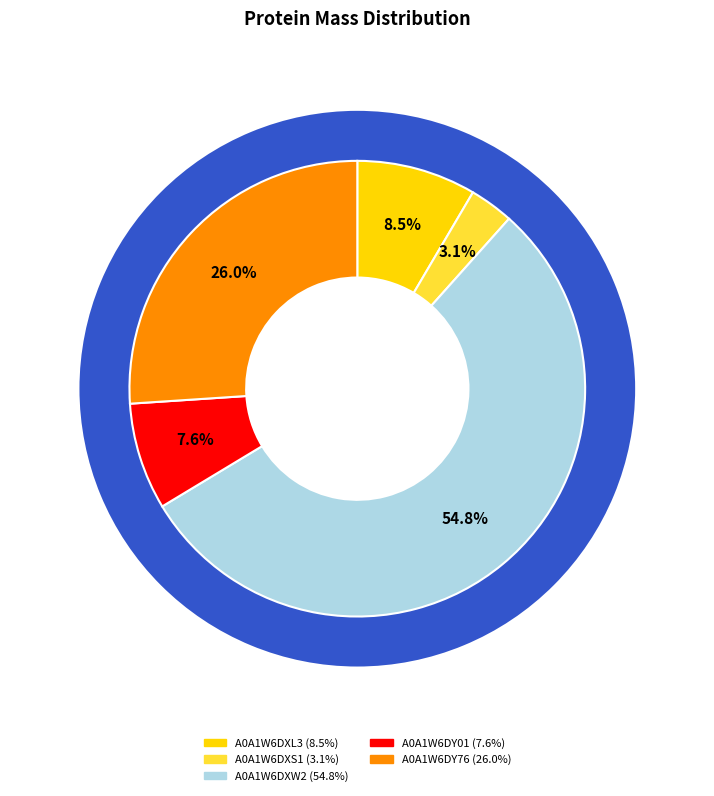

Which category has the biggest portion of the pie?

A0A1W6DXW2